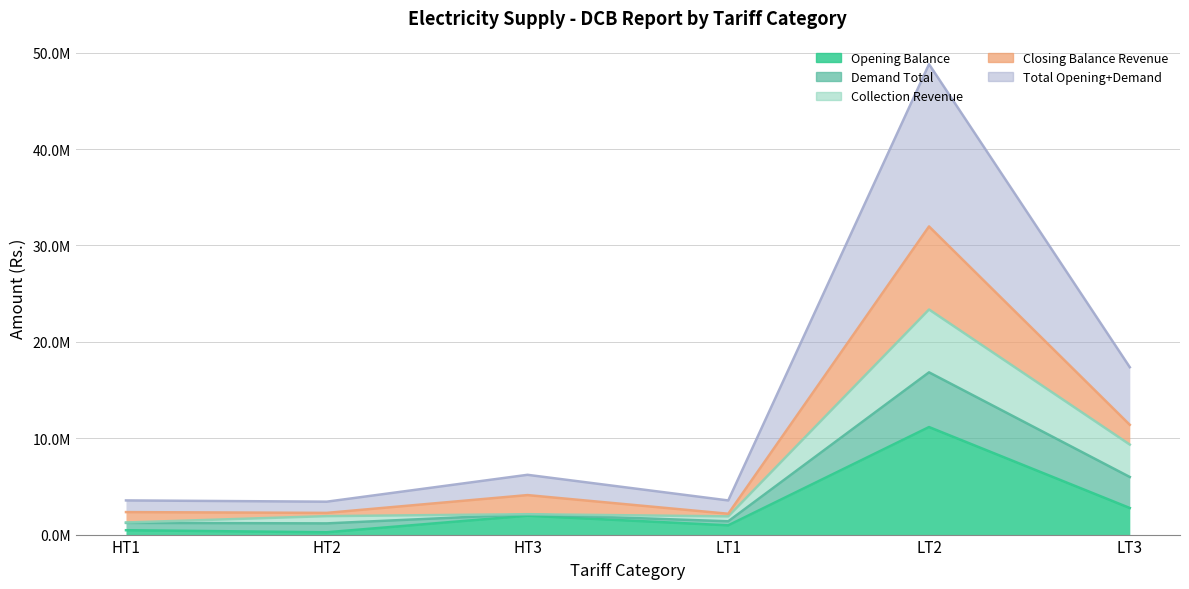

At which category is the sum across all series the highest?

LT2